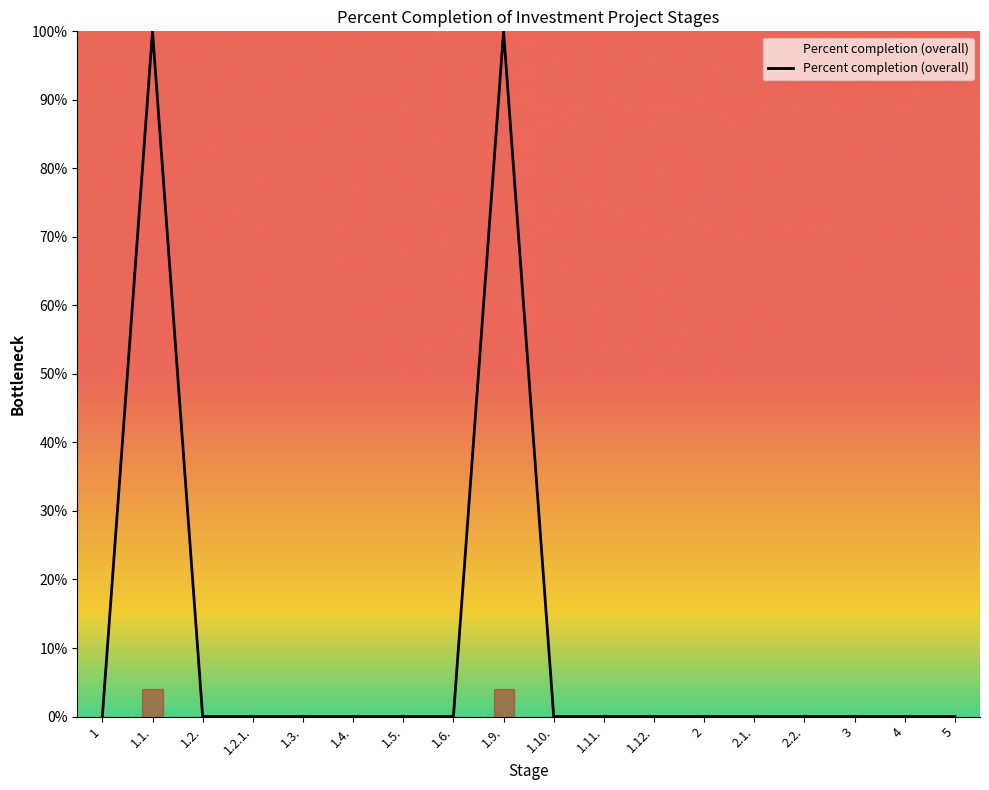

What is the maximum value shown in the chart?

100